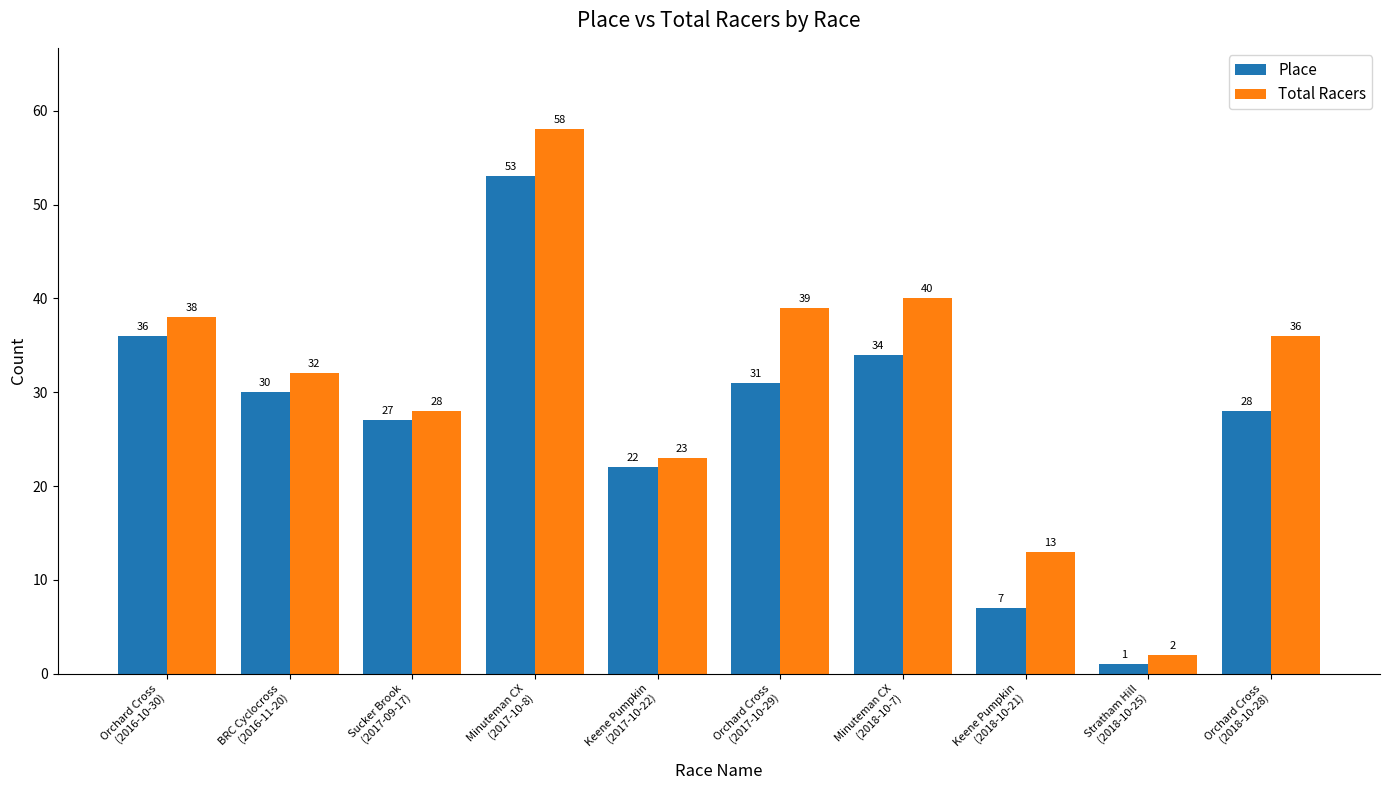

Which category has the highest value across all series?

Minuteman CX
(2017-10-8)